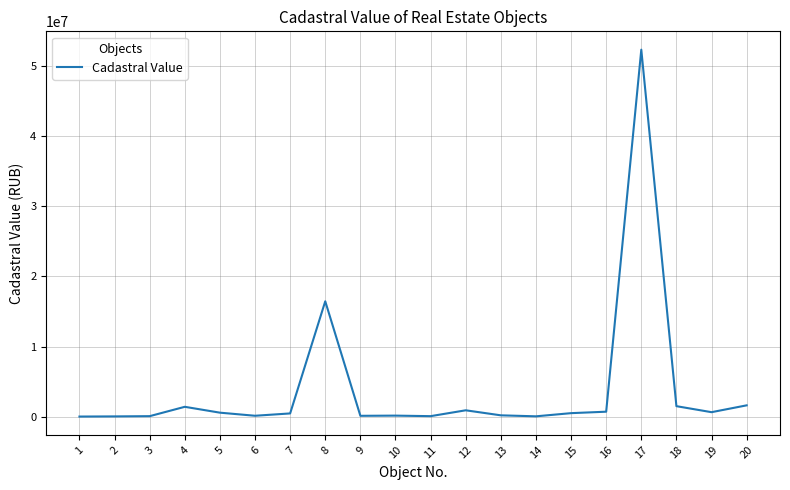

What is the difference between the values at 2 and 12?

869444.3